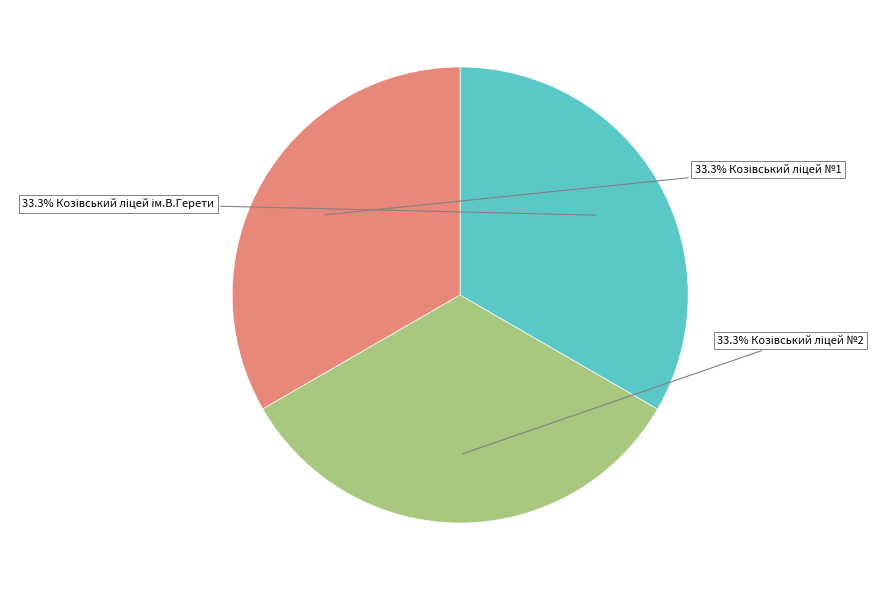

Count the number of slices in the pie.

3